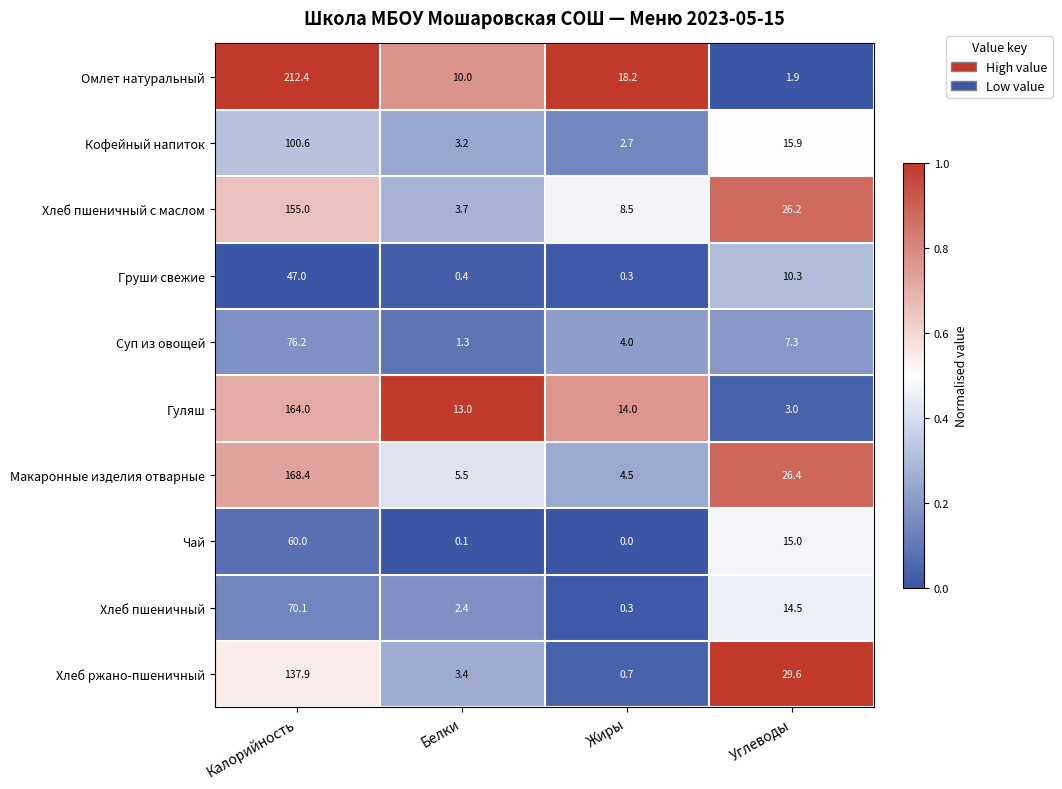

What is the spread (max minus min) of values at Жиры?

18.2